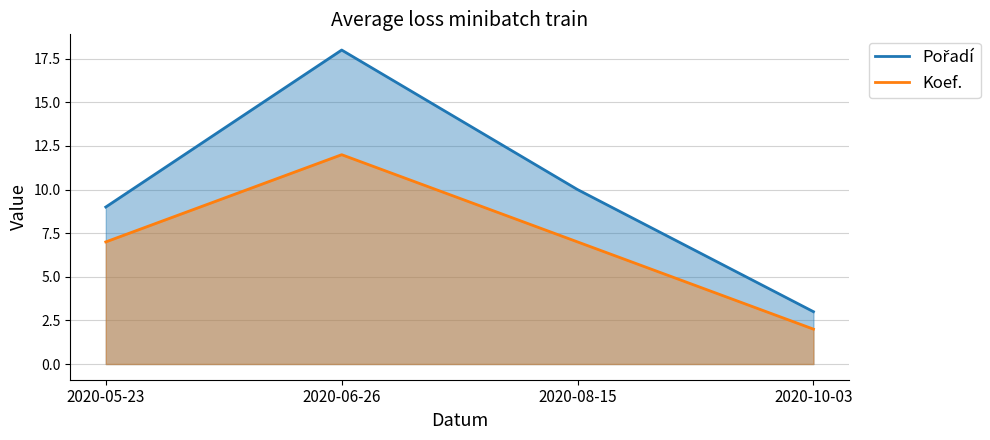

Which has a higher value, 2020-06-26 or 2020-08-15?

2020-06-26